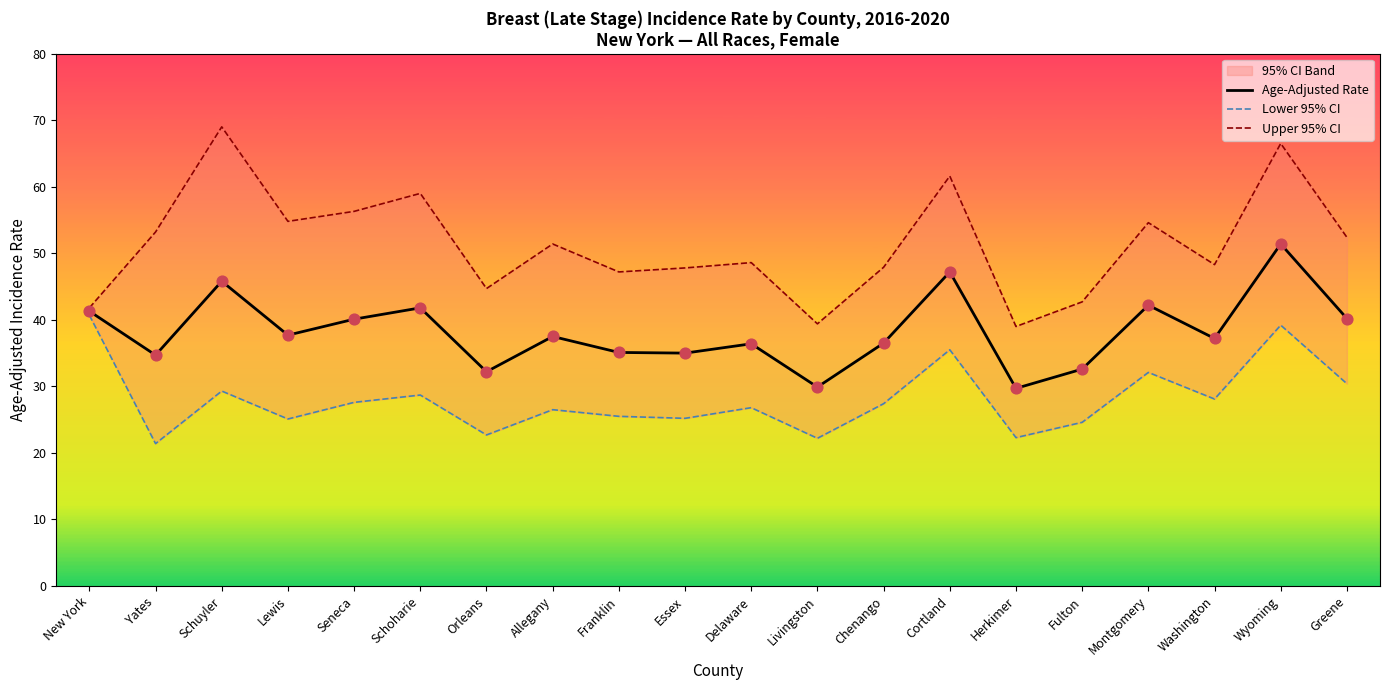

What is the total value across all series at Orleans?

99.6